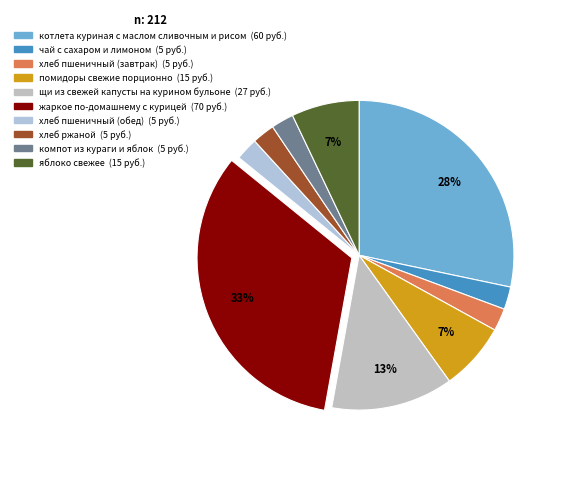

Which slice is the largest?

жаркое по-домашнему с курицей